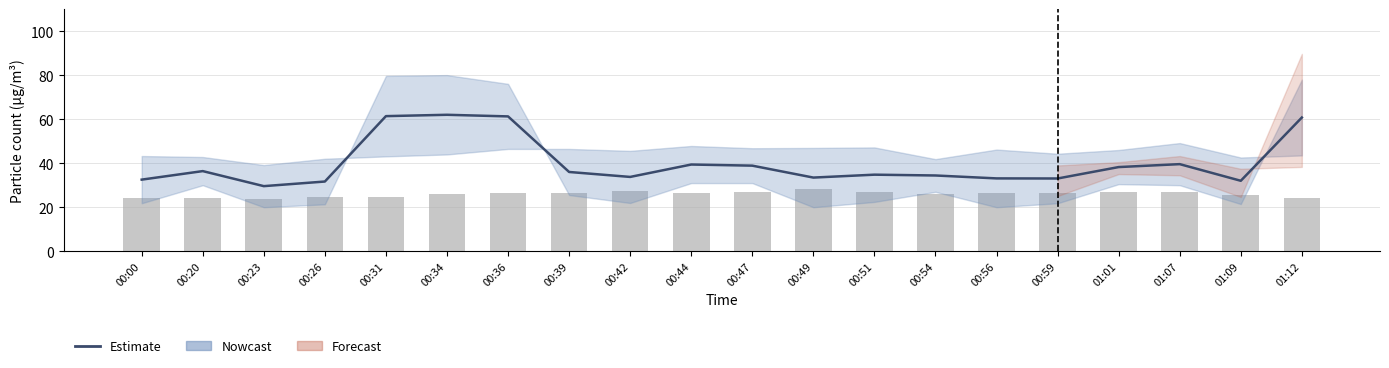

What is the label of the 13th bar from the left?

00:51